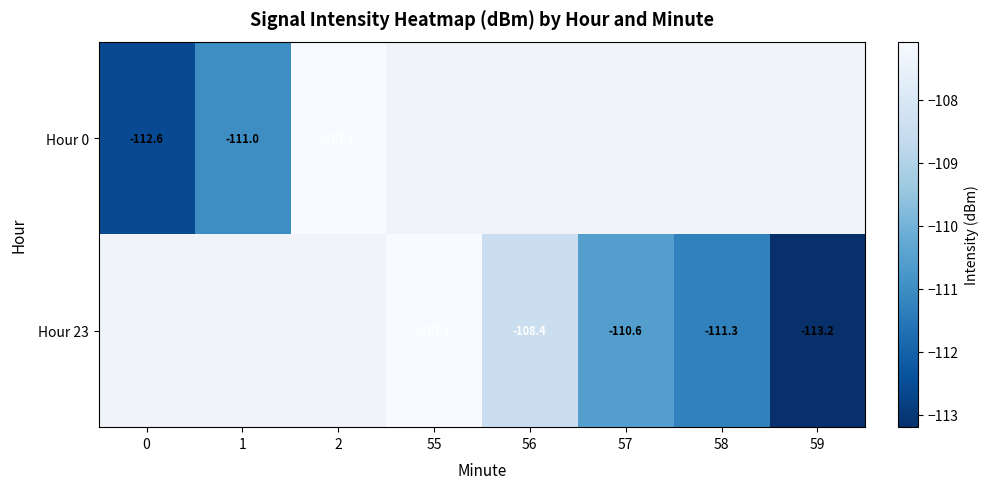

Which label corresponds to the smallest value in the chart?

59